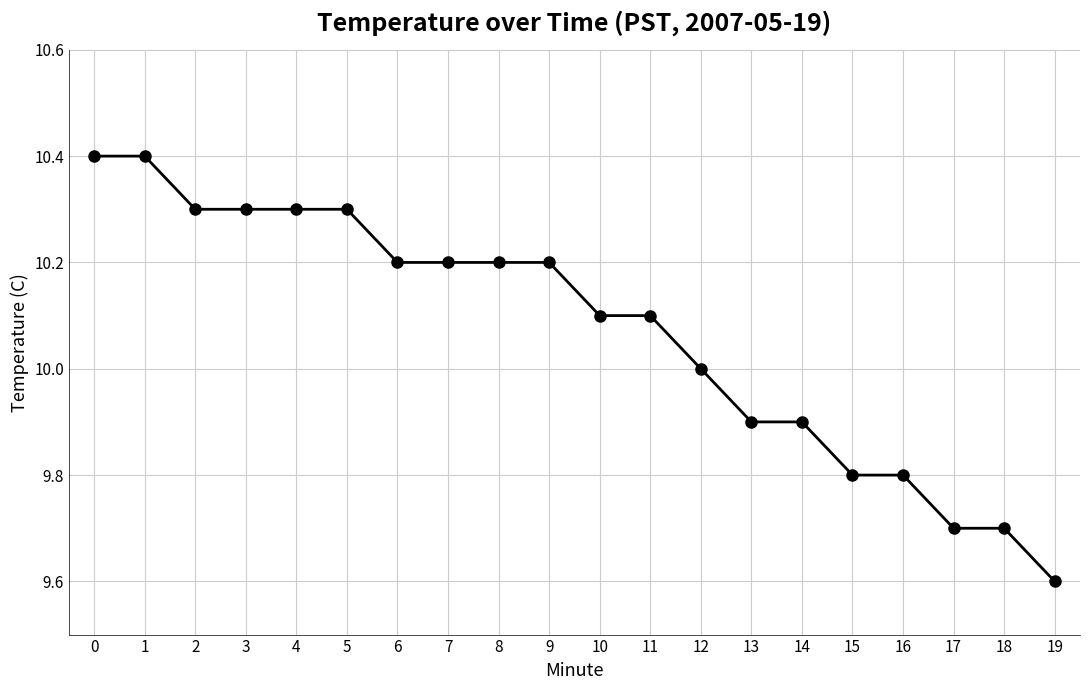

Count the values in the range 9 to 10.

8